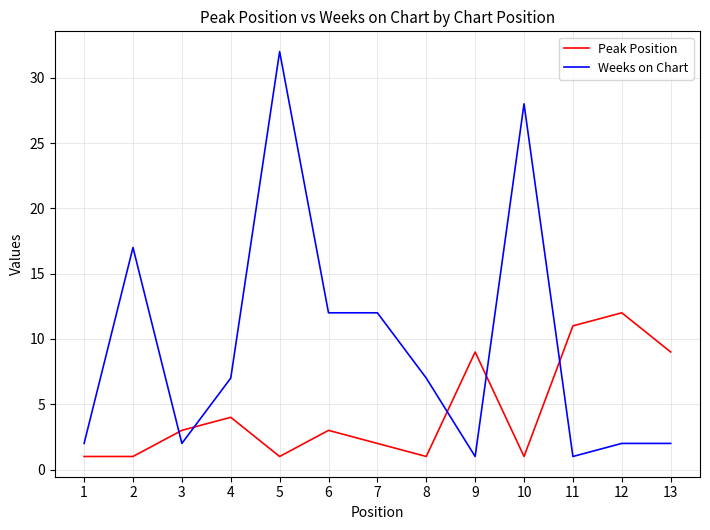

Where do Peak Position and Weeks on Chart first cross each other?

2 and 3